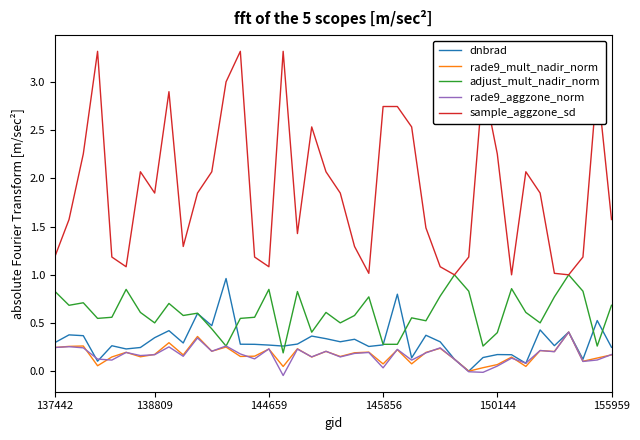

Which series has the largest total across all categories?

sample_aggzone_sd